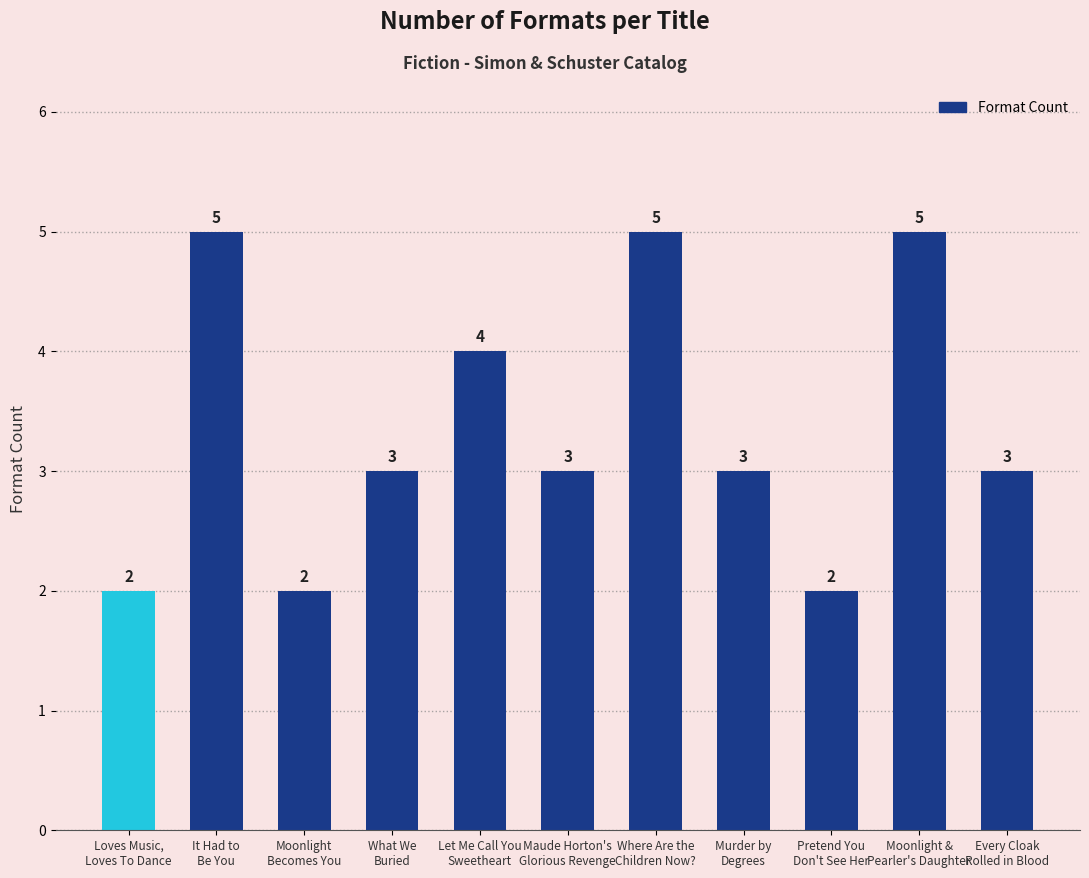

Reading right to left, what are all the values shown in this chart?

3	5	2	3	5	3	4	3	2	5	2